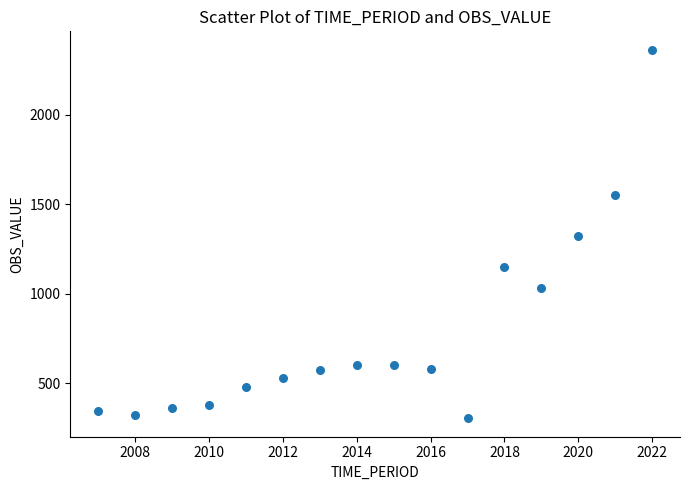

What is the range of X values (max minus min)?

15